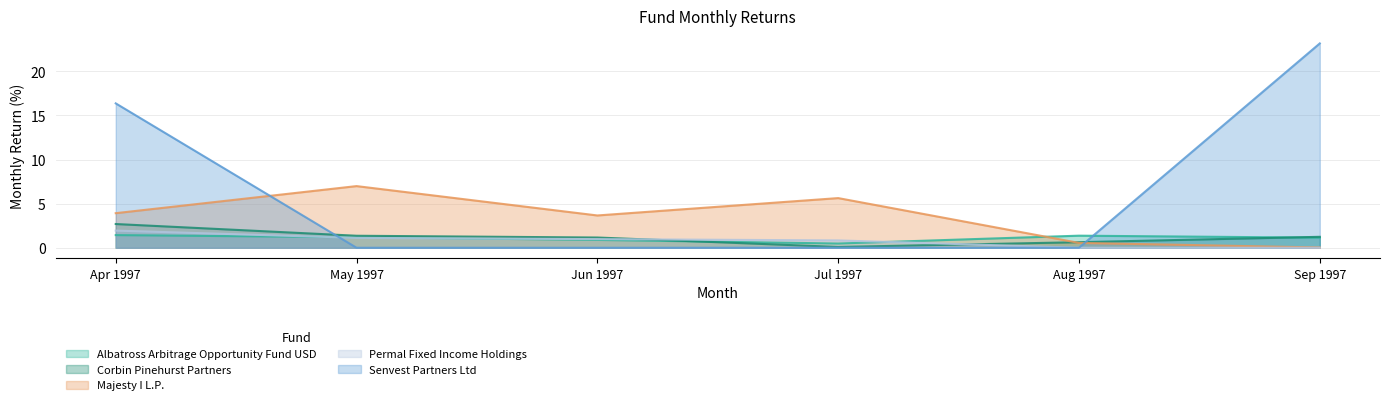

What is the difference between the second highest and minimum values in the Corbin Pinehurst Partners series?

1.3